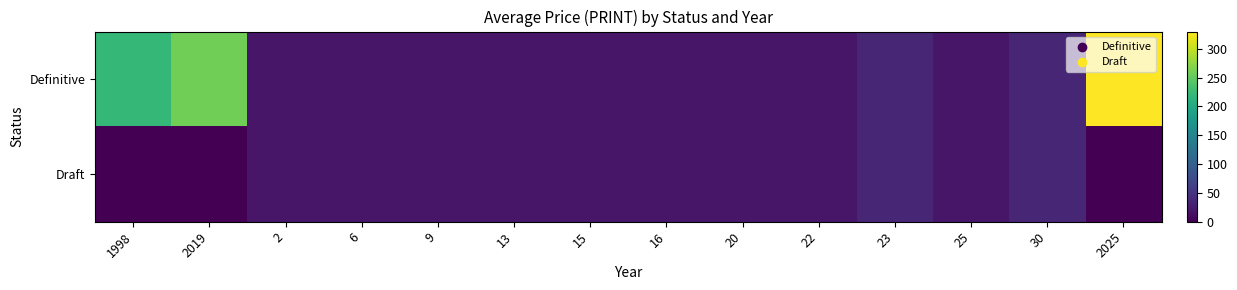

Reading right to left, list all the values displayed in this chart.

Definitive: 2025=330	30=36	25=20	23=36	22=20	20=20	16=20	15=20	13=20	9=20	6=20	2=20	2019=258	1998=220
Draft: 2025=0	30=36	25=20	23=36	22=20	20=20	16=20	15=20	13=20	9=20	6=20	2=20	2019=0	1998=0